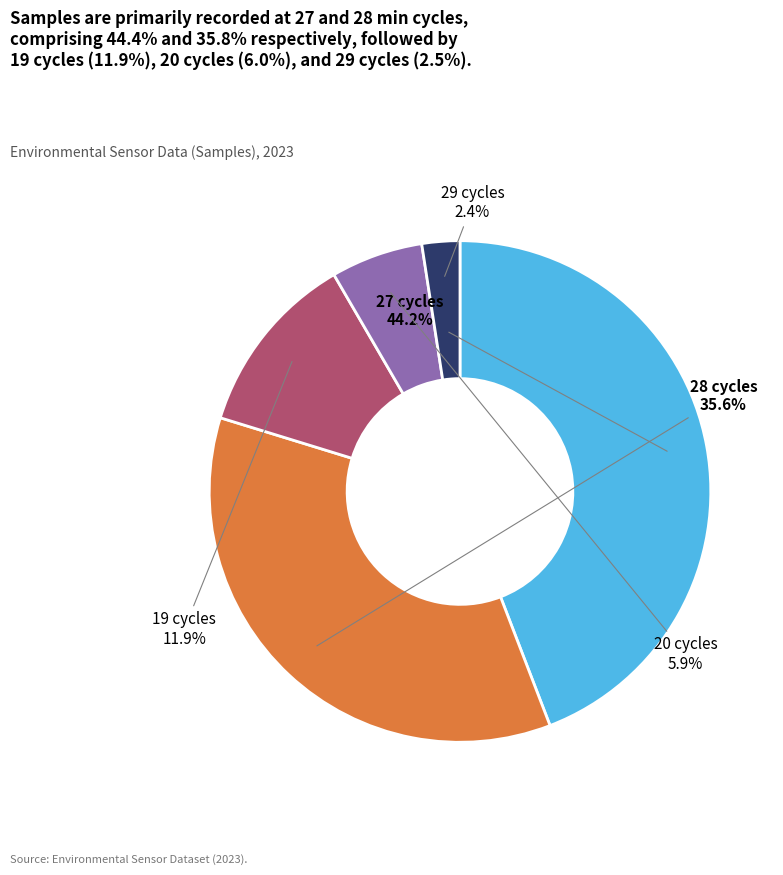

Is there any slice that represents more than half of the pie?

No